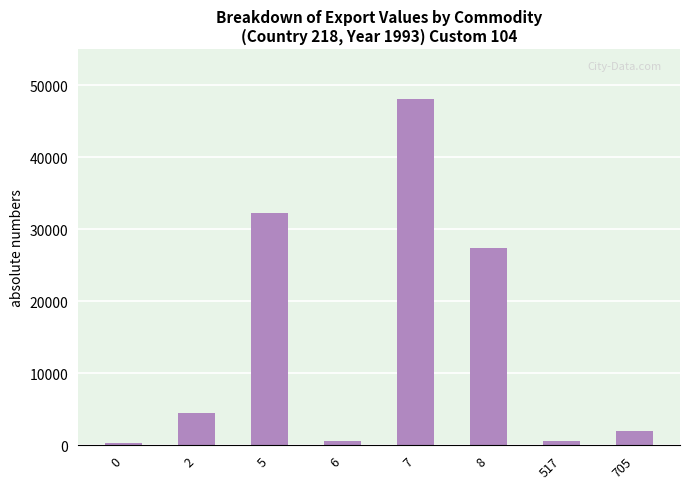

At which category does the chart reach its peak across all series?

7